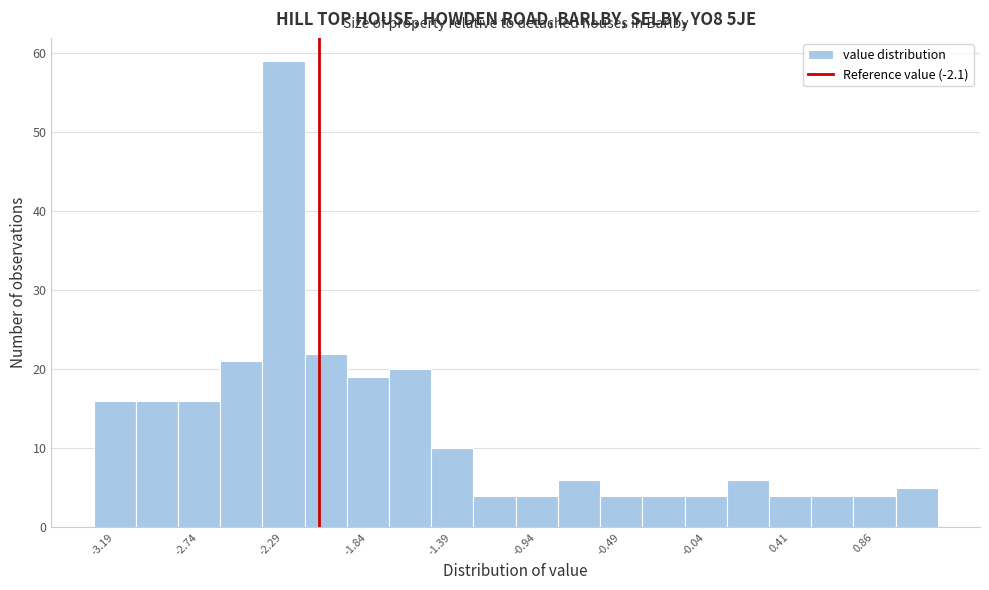

Reading left to right, transcribe this chart: for each bar, give the range it covers on the x-axis and its height. Neither the bar edges nor the heights are printed on the chart, so give them approximately, as read against the axes.

-3.300 to -3.075: 16
-3.075 to -2.850: 16
-2.850 to -2.625: 16
-2.625 to -2.400: 21
-2.400 to -2.175: 59
-2.175 to -1.950: 22
-1.950 to -1.725: 19
-1.725 to -1.500: 20
-1.500 to -1.275: 10
-1.275 to -1.050: 4
-1.050 to -0.825: 4
-0.825 to -0.600: 6
-0.600 to -0.375: 4
-0.375 to -0.150: 4
-0.150 to 0.075: 4
0.075 to 0.300: 6
0.300 to 0.525: 4
0.525 to 0.750: 4
0.750 to 0.975: 4
0.975 to 1.200: 5